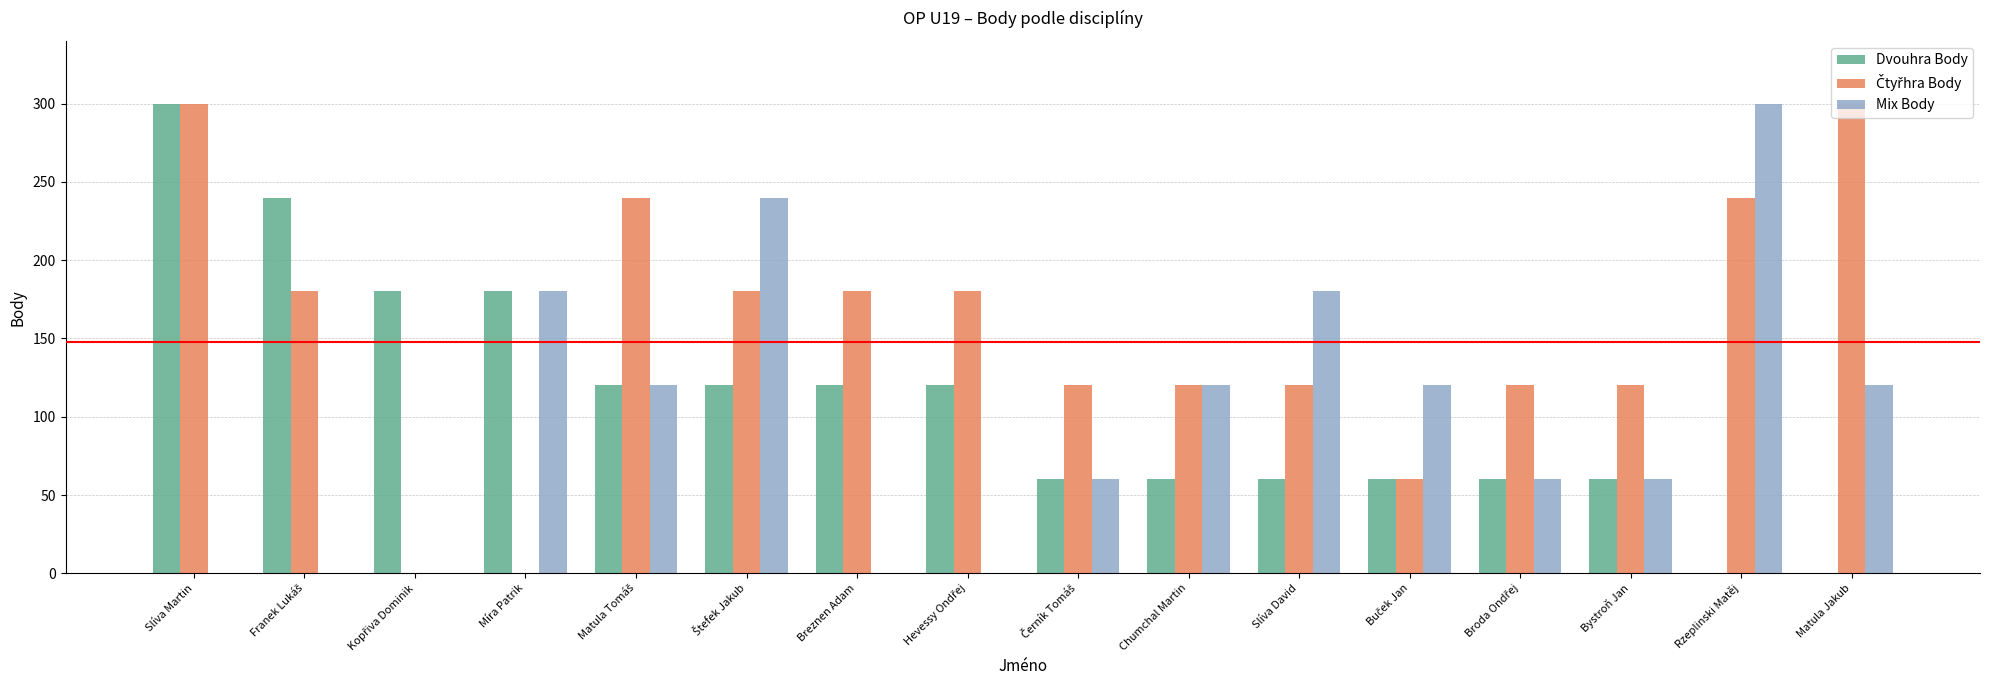

What value does the Dvouhra Body series have at Bystroň Jan, to the nearest 10?

60